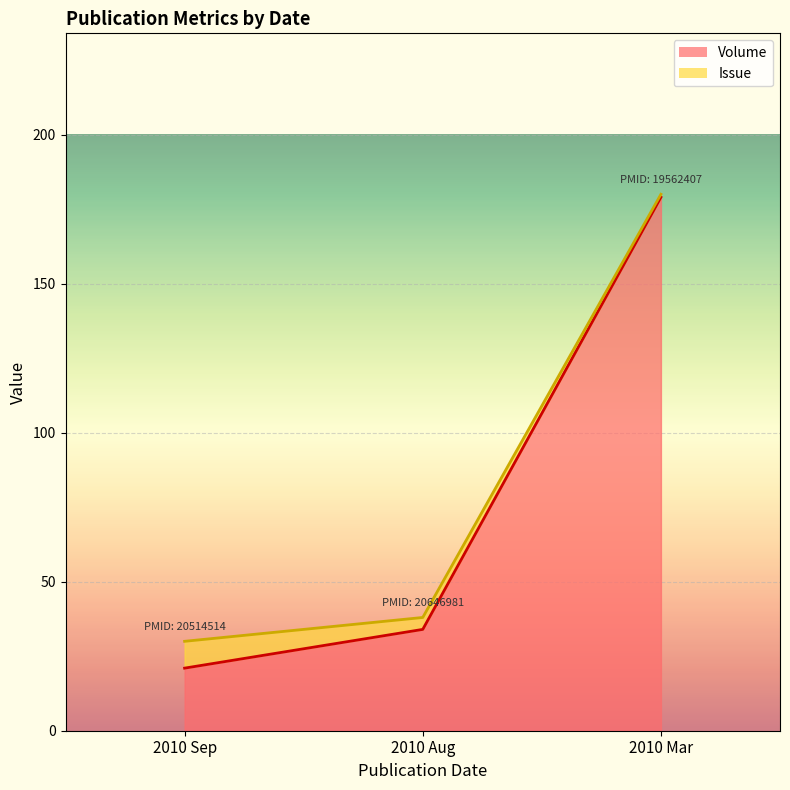

At which category does the chart reach its minimum across all series?

2010 Sep